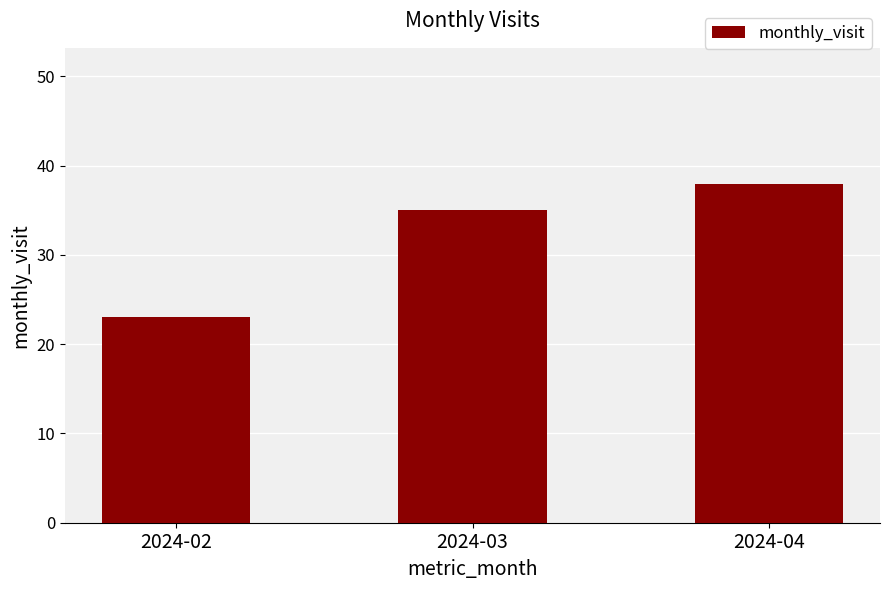

True or false: the data shows 10 at 2024-04.

False